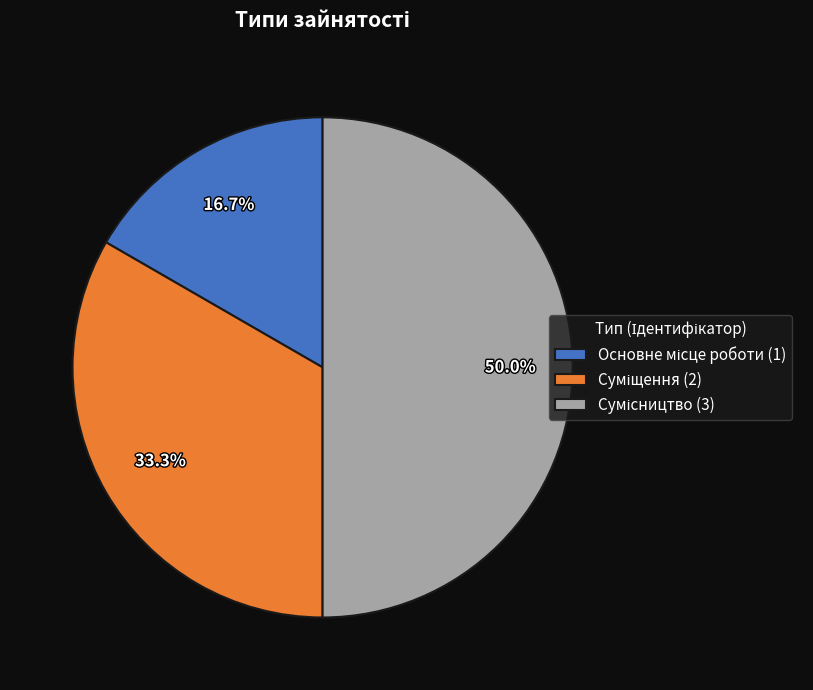

Does any single category account for the majority?

No